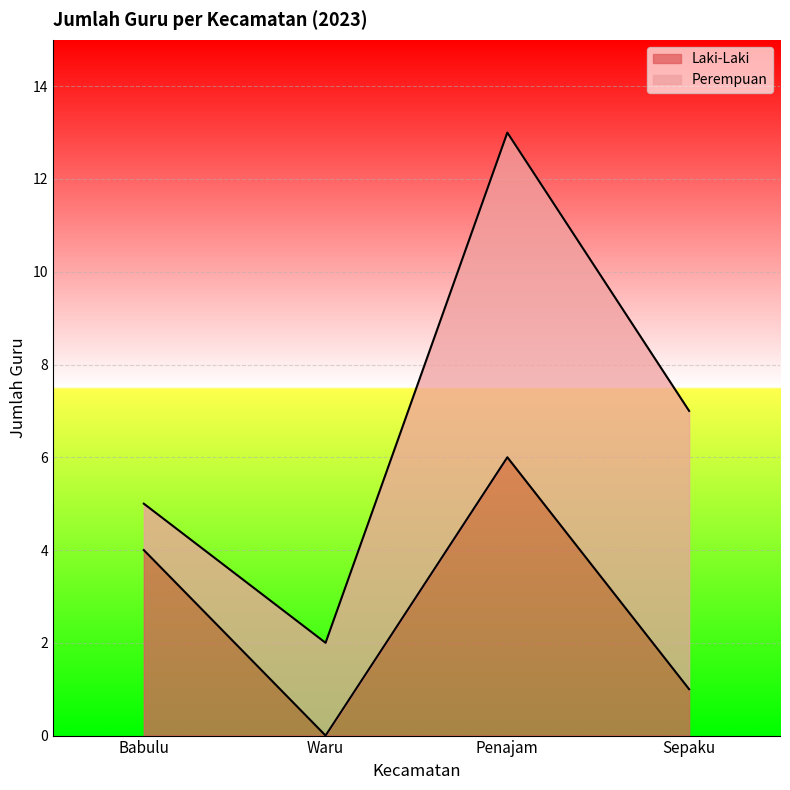

At which category does the data reach its first local valley?

Waru